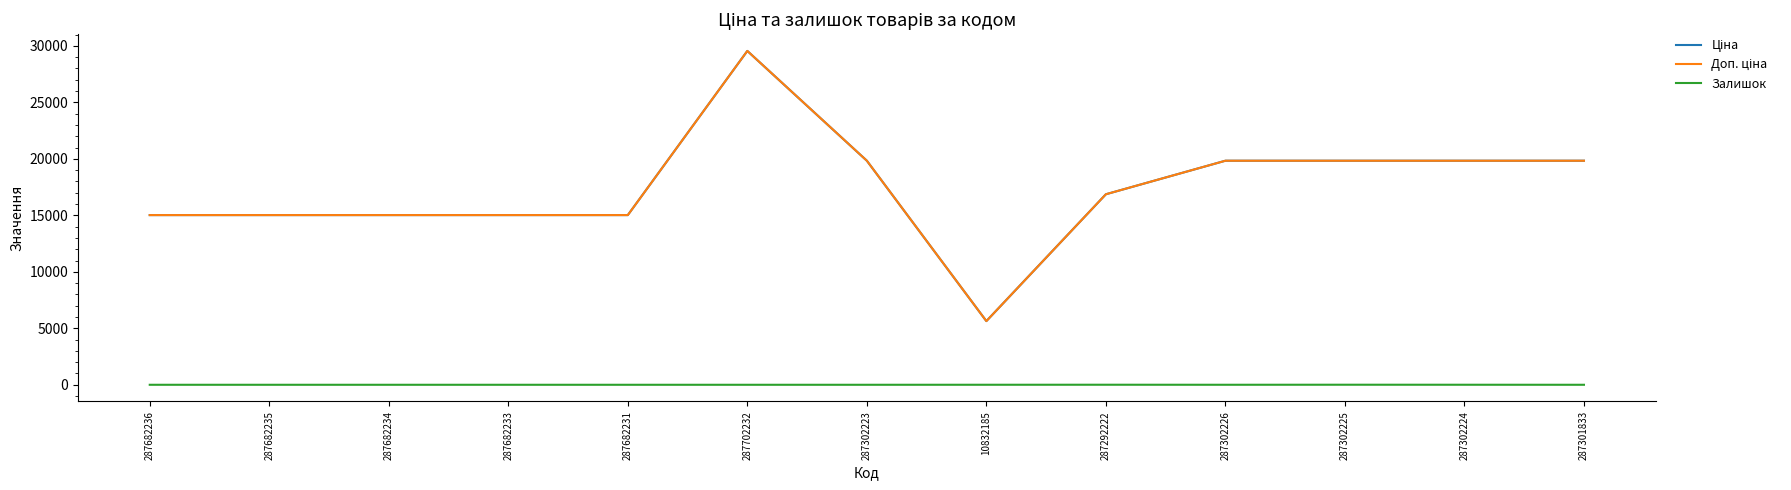

Which series has the widest spread of values?

Ціна